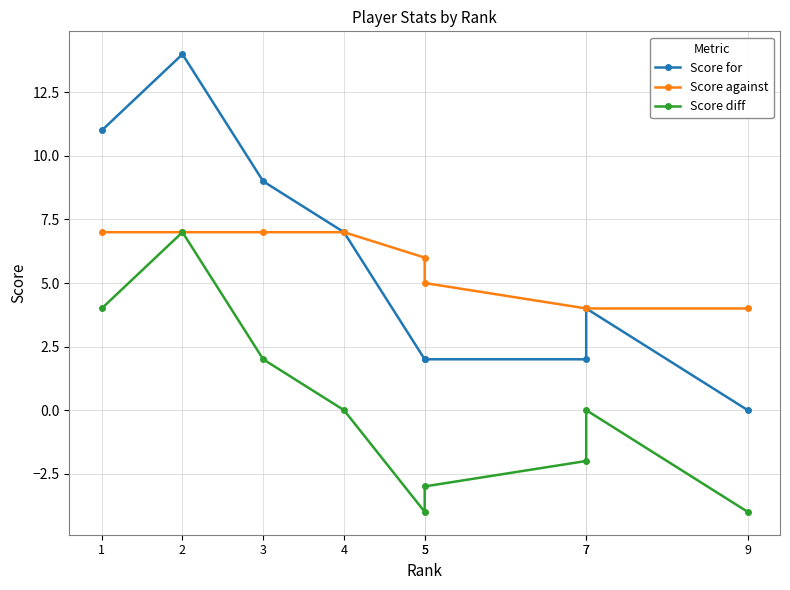

How many values in Score diff are above zero?

3